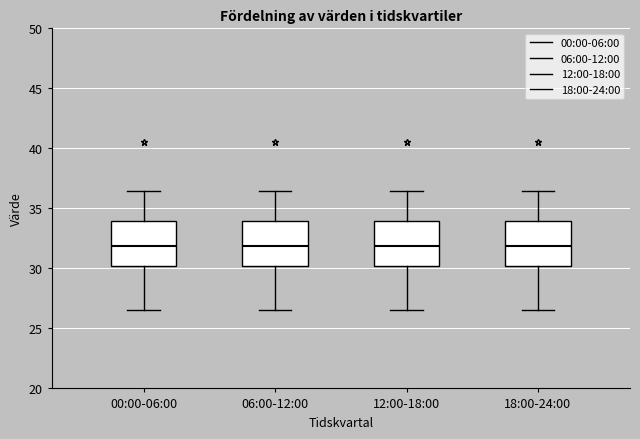

Reading left to right, read every box against the y-axis: the position of its median line, the range the box covers, and the ends of its whiskers. The values are not printed on the chart, so give them approximately, as read against the axis.

00:00-06:00: median 32.0, box 30.0 to 34.0, whiskers 26.5 to 36.5
06:00-12:00: median 32.0, box 30.0 to 34.0, whiskers 26.5 to 36.5
12:00-18:00: median 32.0, box 30.0 to 34.0, whiskers 26.5 to 36.5
18:00-24:00: median 32.0, box 30.0 to 34.0, whiskers 26.5 to 36.5